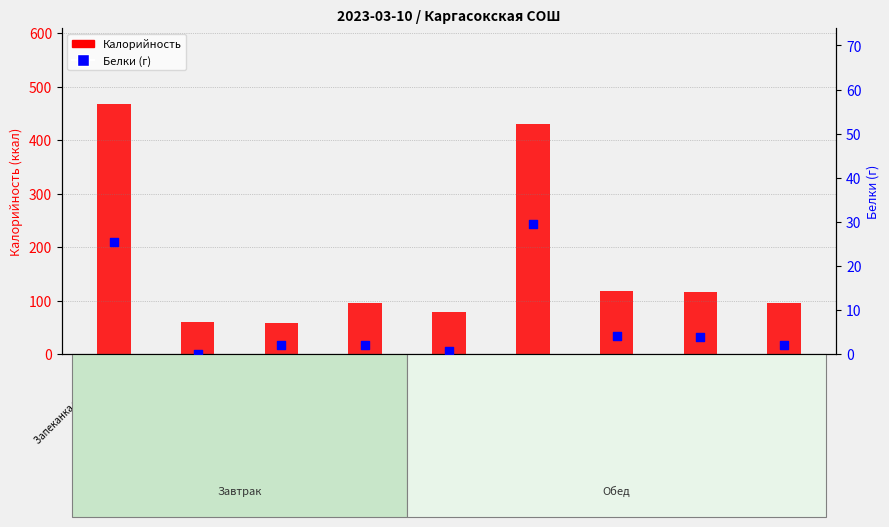

At how many categories does at least one series exceed 190?

2